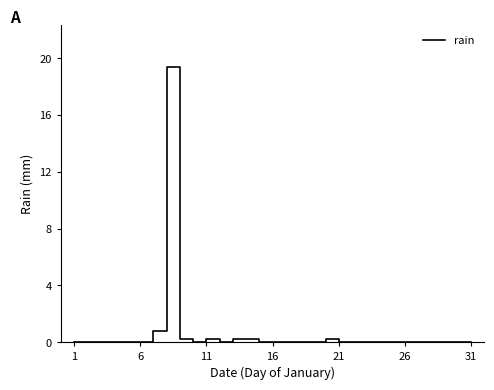

What is the difference between the maximum and minimum values?

19.4